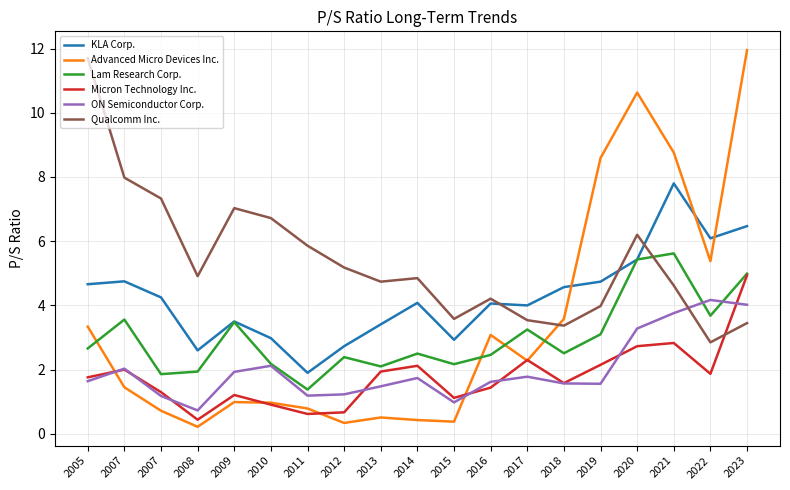

Which category has the highest value in the Micron Technology Inc. series?

2023